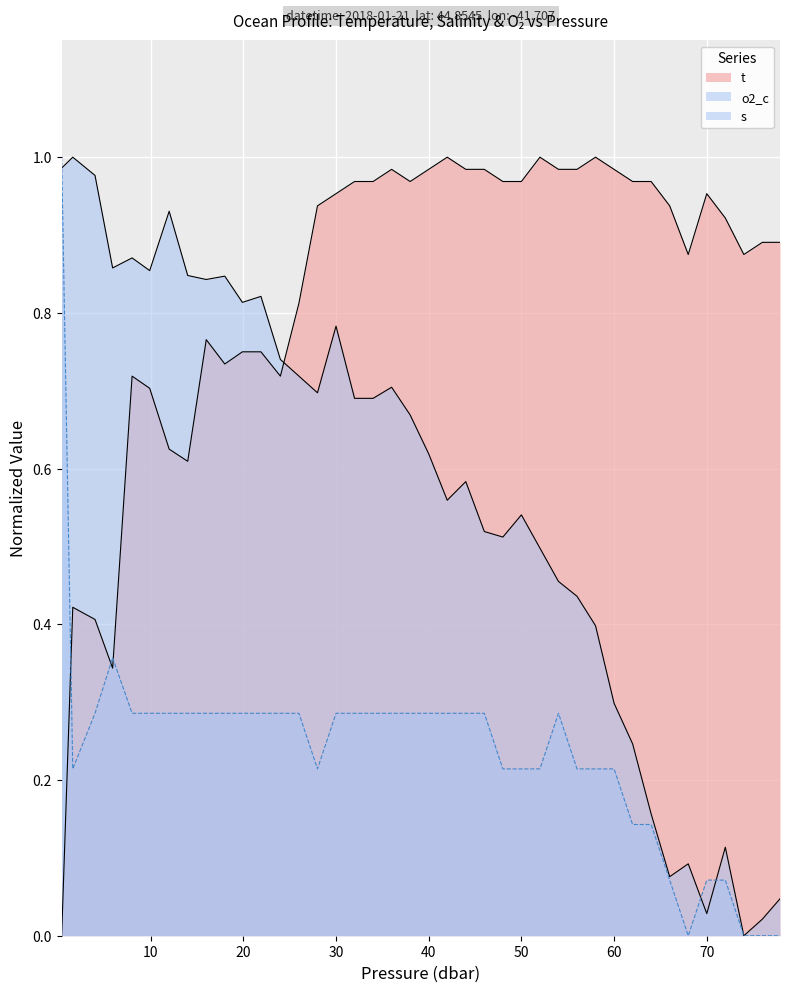

How many interior local peaks does the t series have?

8